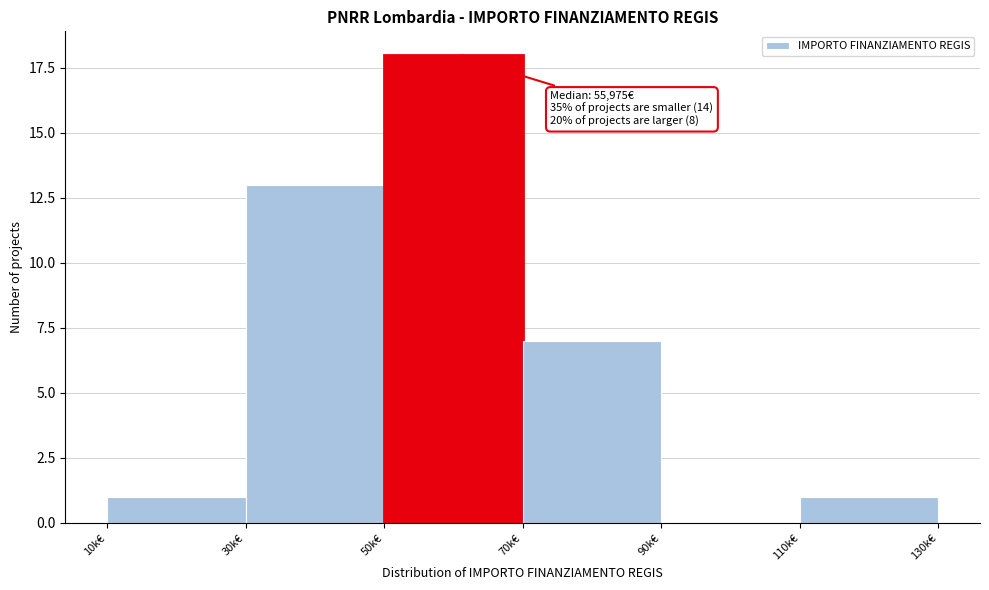

Reading right to left, what are all the values shown in this chart?

110k€=1	90k€=0	70k€=7	50k€=18	30k€=13	10k€=1